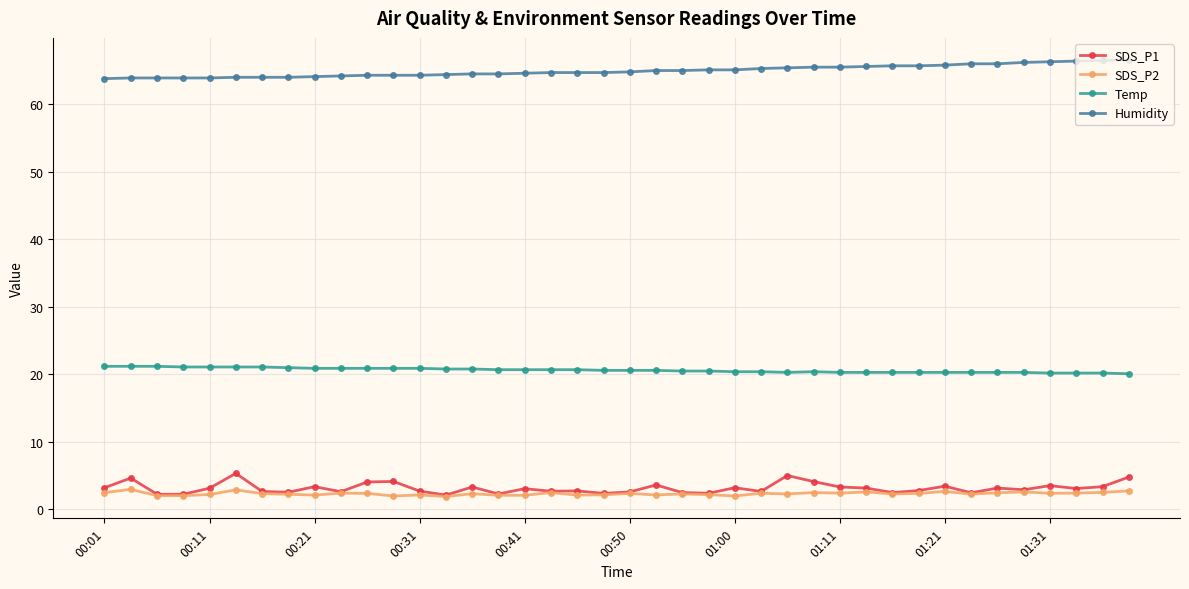

What is the value of the Temp point at the 36th from the left?

20.3